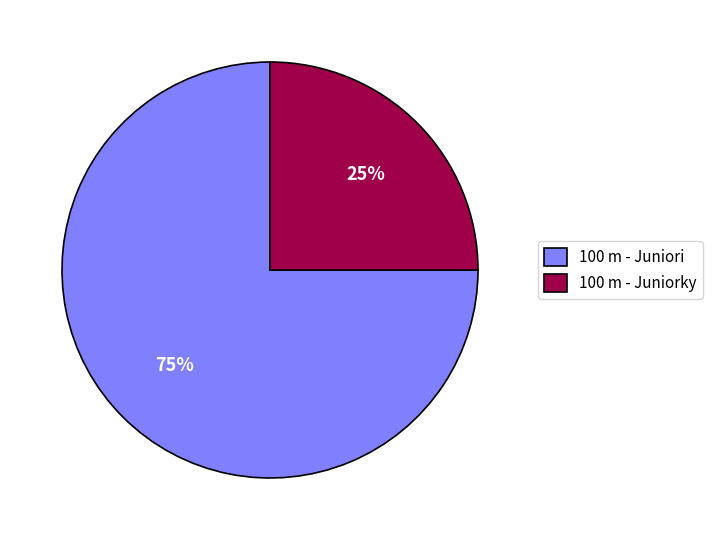

Is it true that 100 m - Juniorky is 25% of the pie?

True